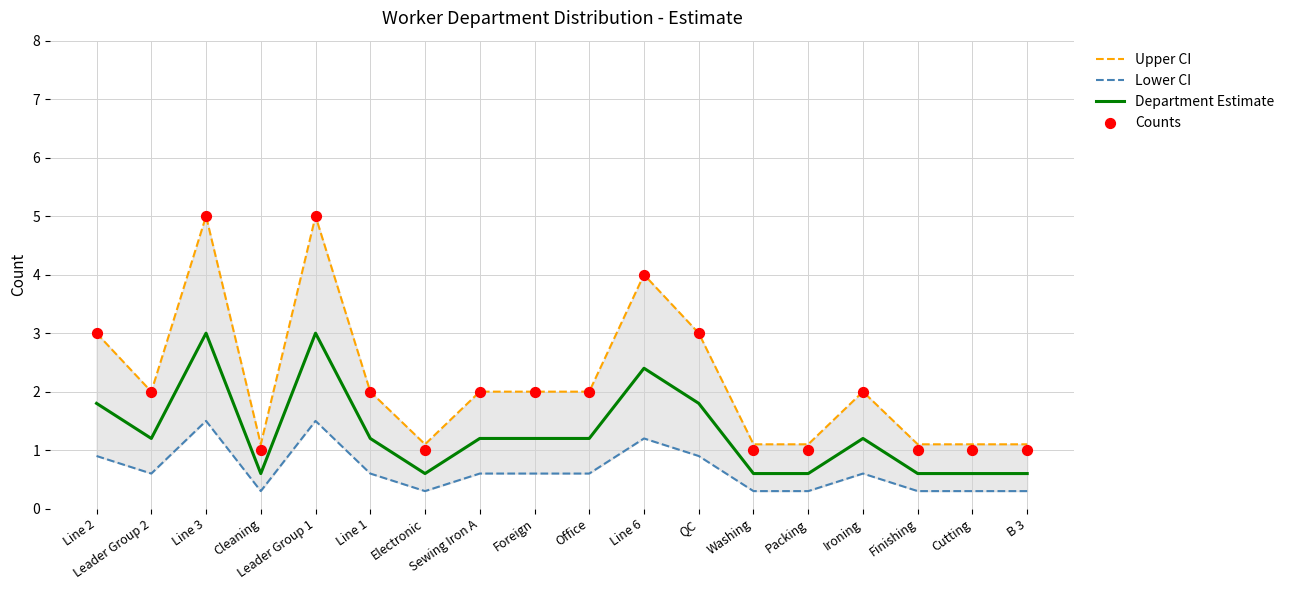

Which series contains the highest Y value?

Upper CI